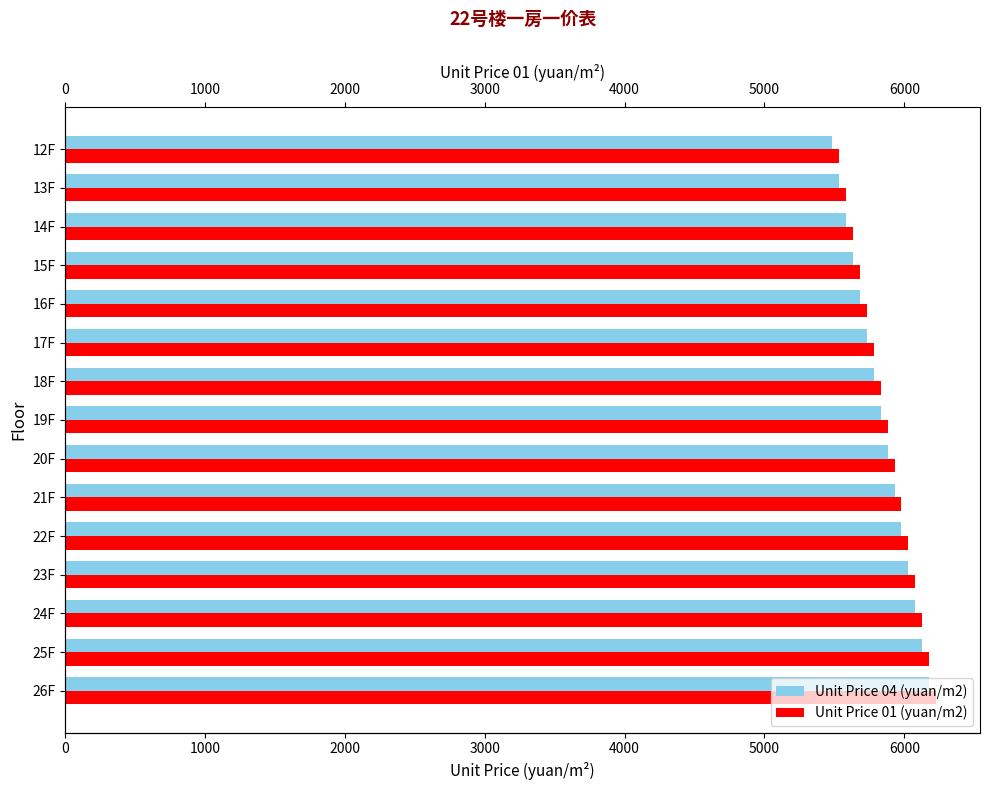

At how many categories does at least one series exceed 5596?

13